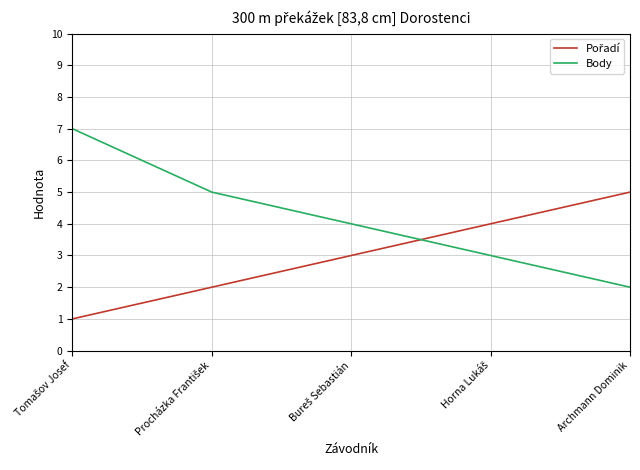

Which series has the largest total across all categories?

Body